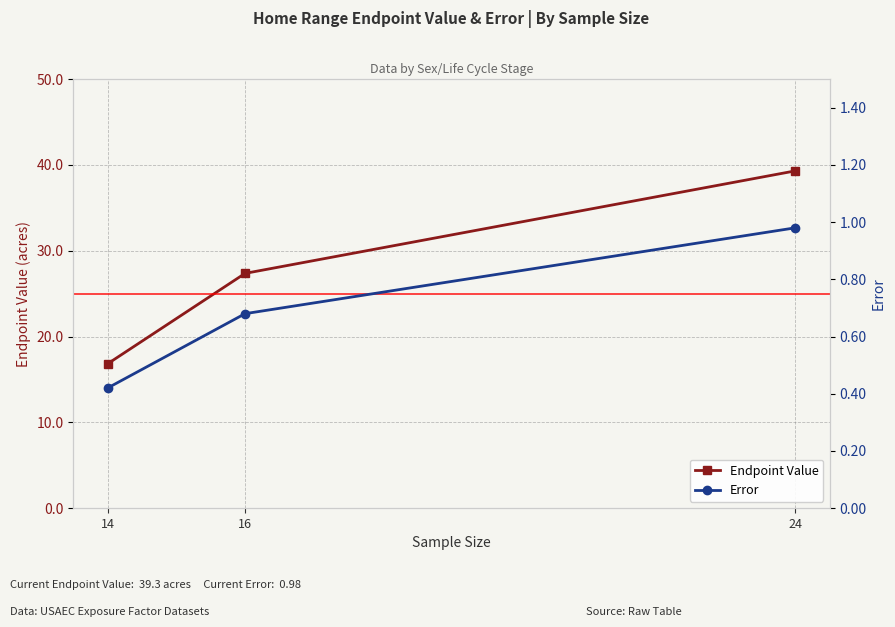

Rank the series by their maximum value, from lowest to highest.

Error, Endpoint Value